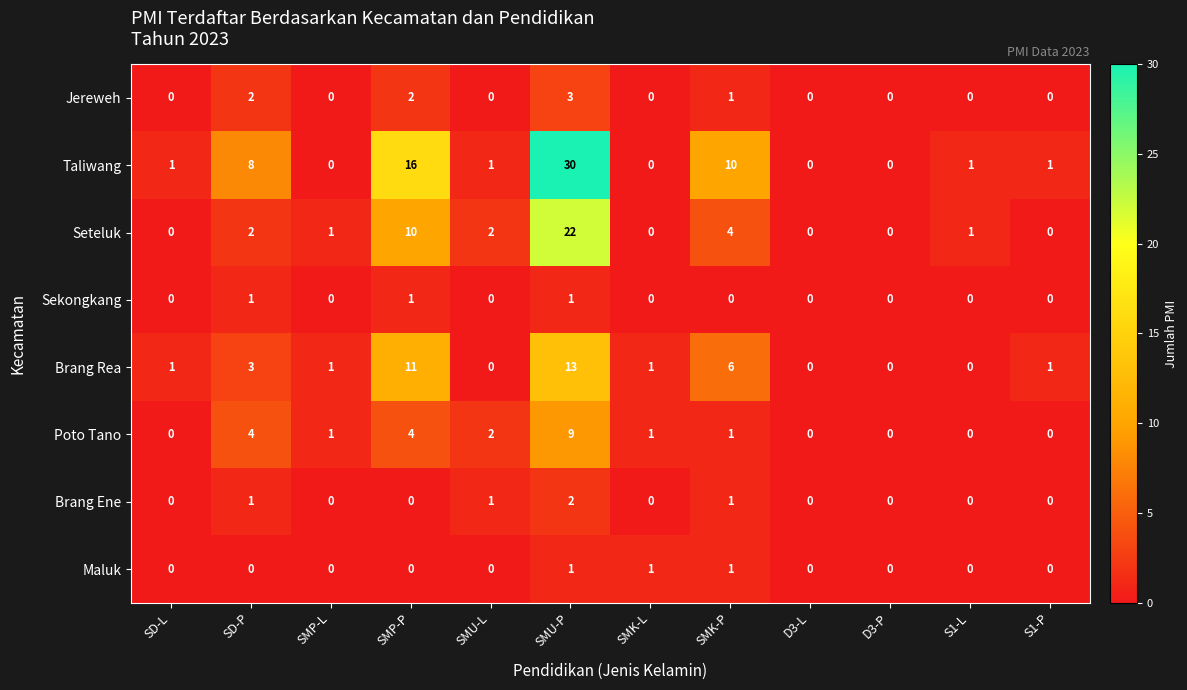

What is the highest value of the Taliwang series?

30